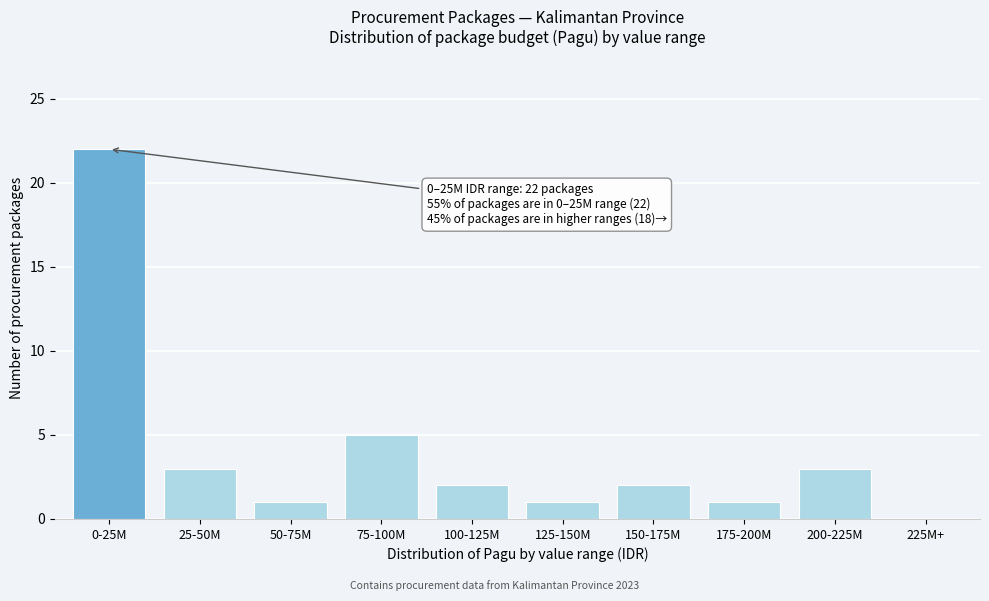

Reading left to right, transcribe all the data shown in this chart.

0-25M=22	25-50M=3	50-75M=1	75-100M=5	100-125M=2	125-150M=1	150-175M=2	175-200M=1	200-225M=3	225M+=0